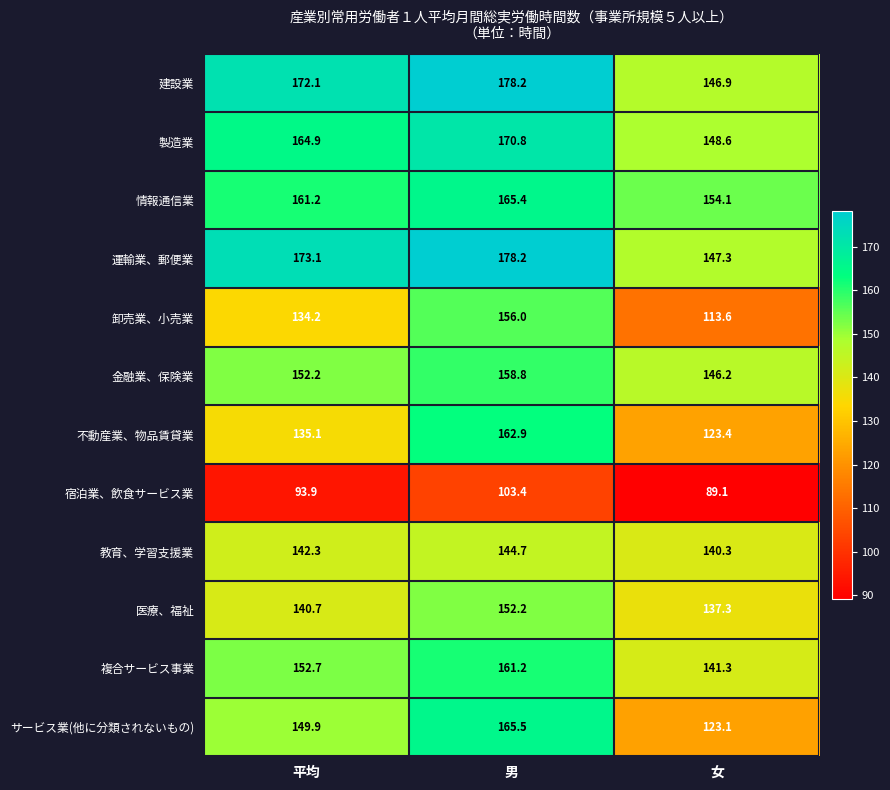

What is the maximum value for 教育、学習支援業?

144.7